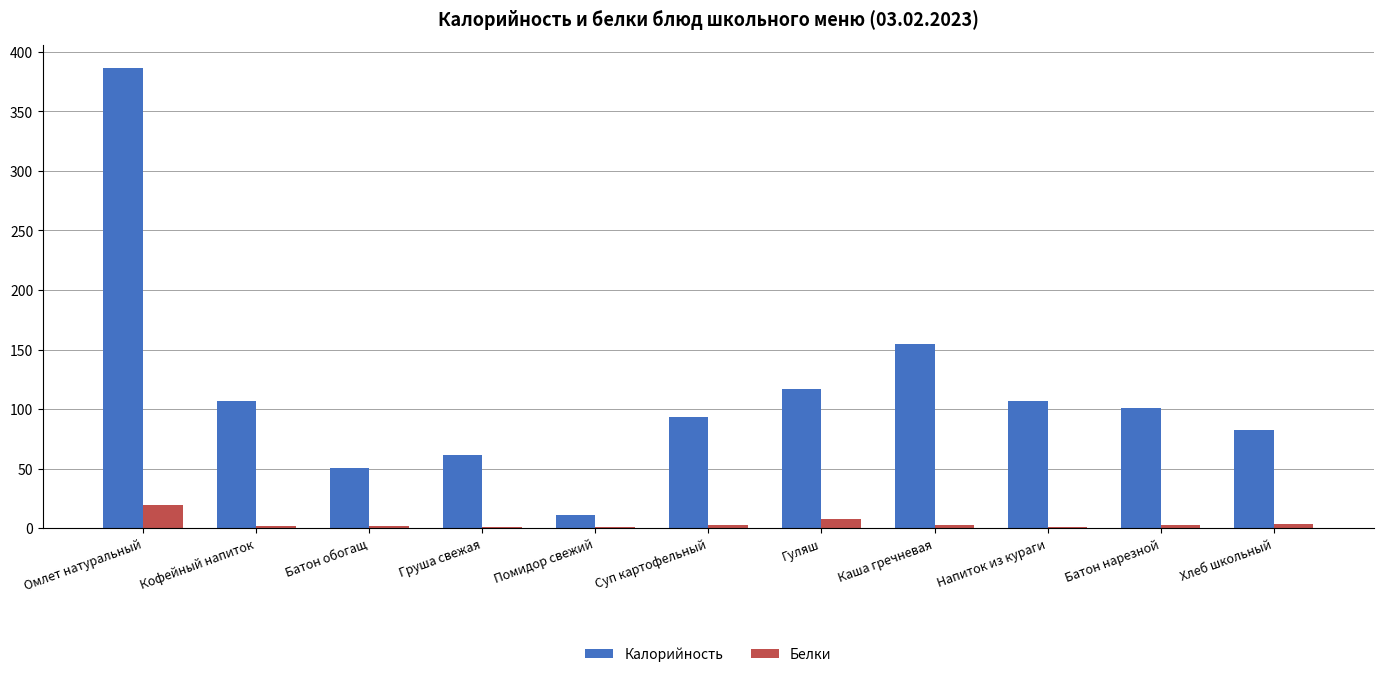

At which category is the sum across all series the highest?

Омлет натуральный